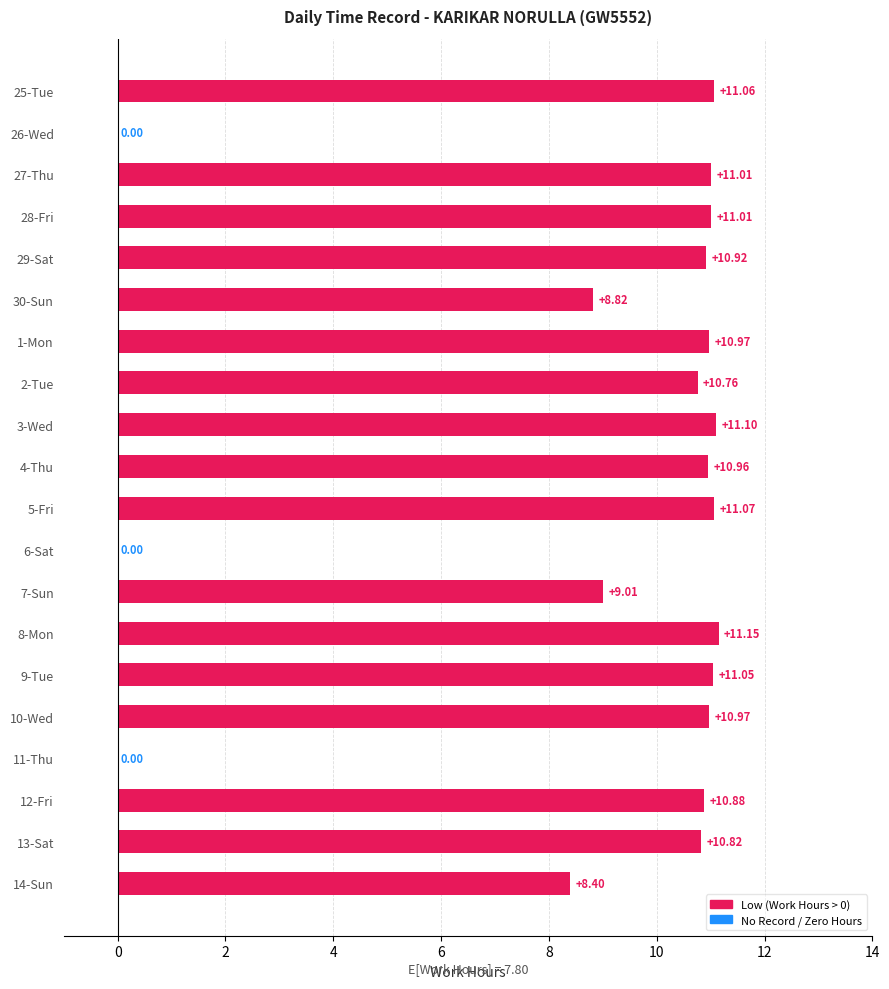

What is the change in value from 2-Tue to 11-Thu?

-10.8